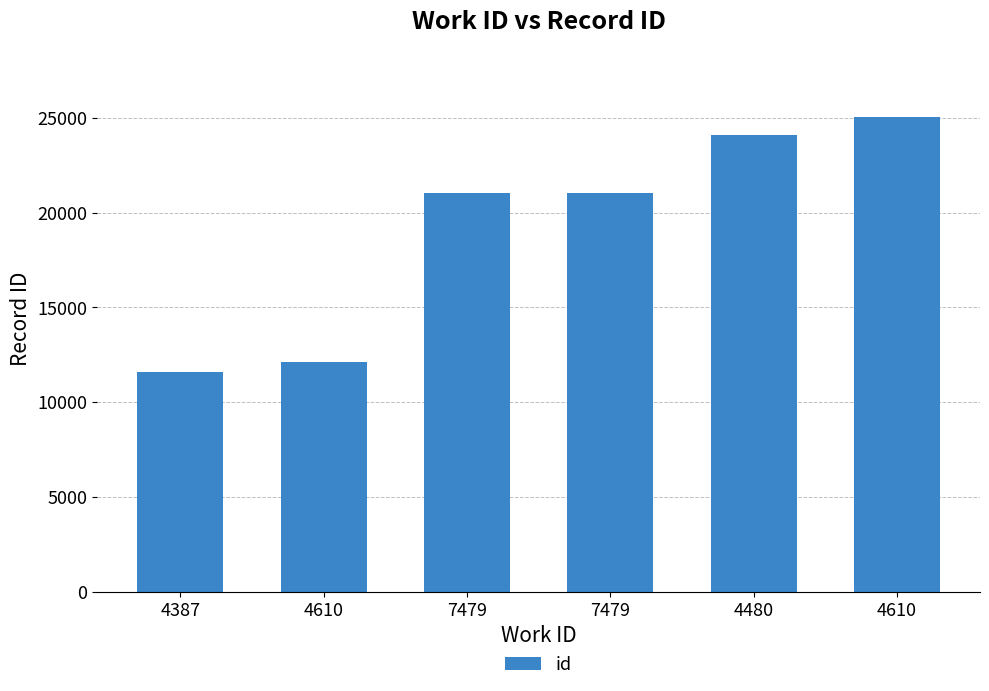

How many values are below 21050?

3